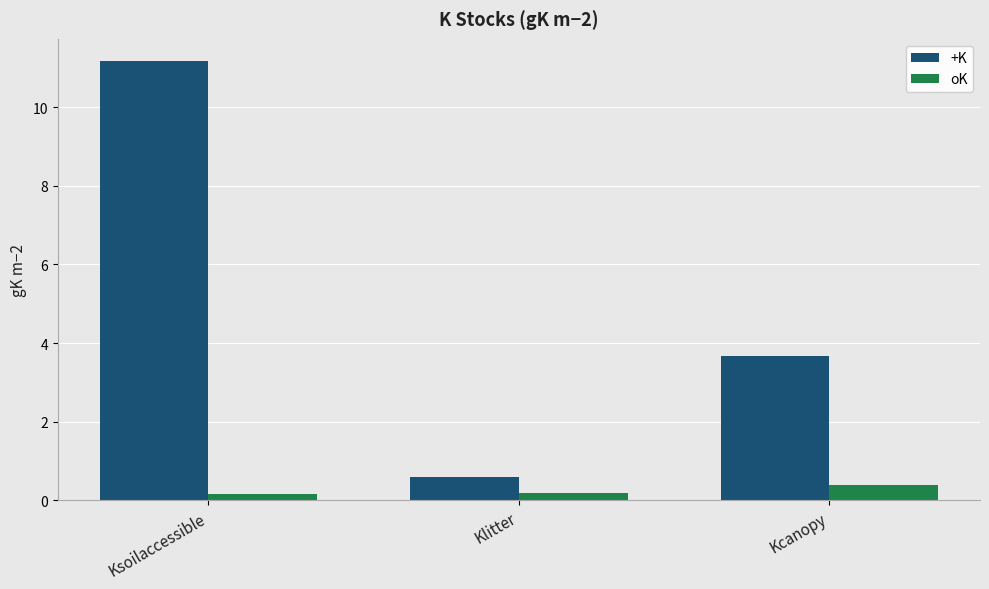

Rank the series by their maximum value, from lowest to highest.

oK, +K